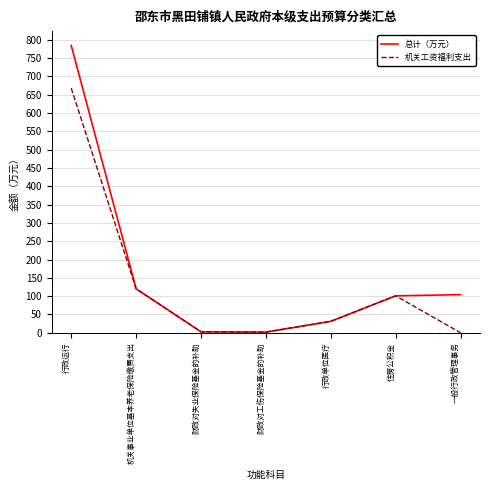

At which category is the sum across all series the highest?

行政运行